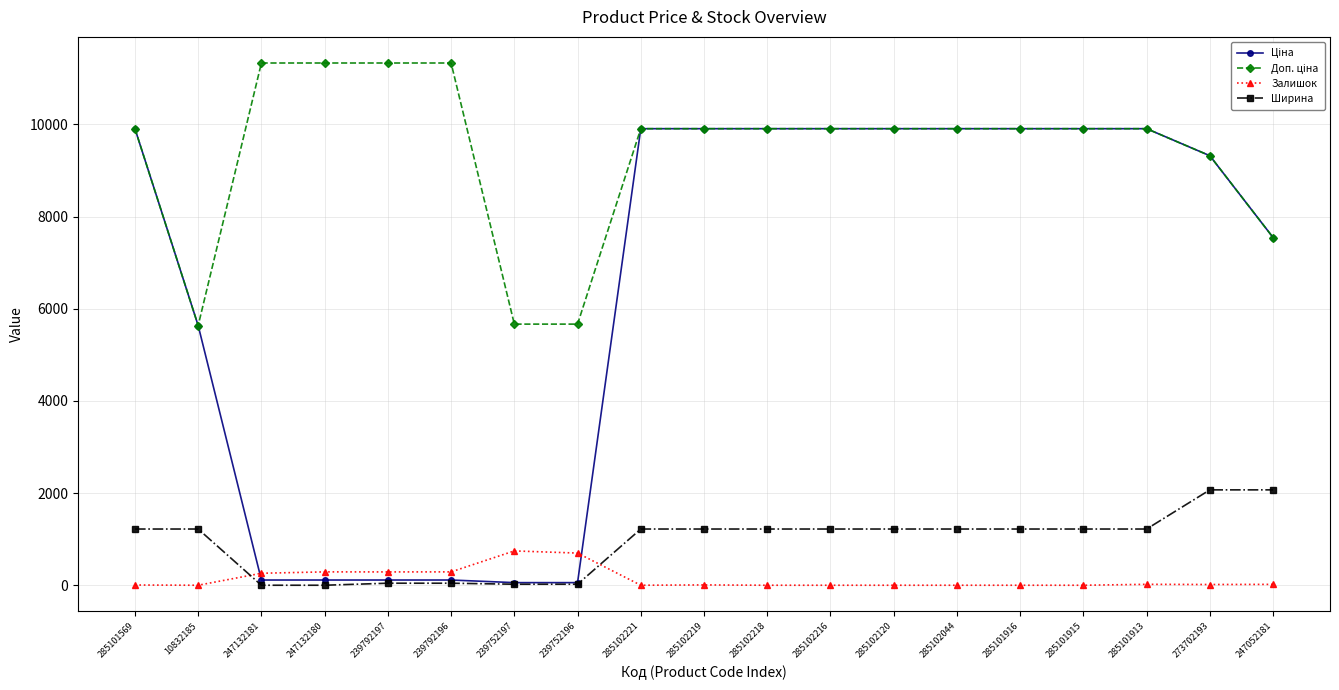

True or false: Залишок and Ширина cross at least once.

True